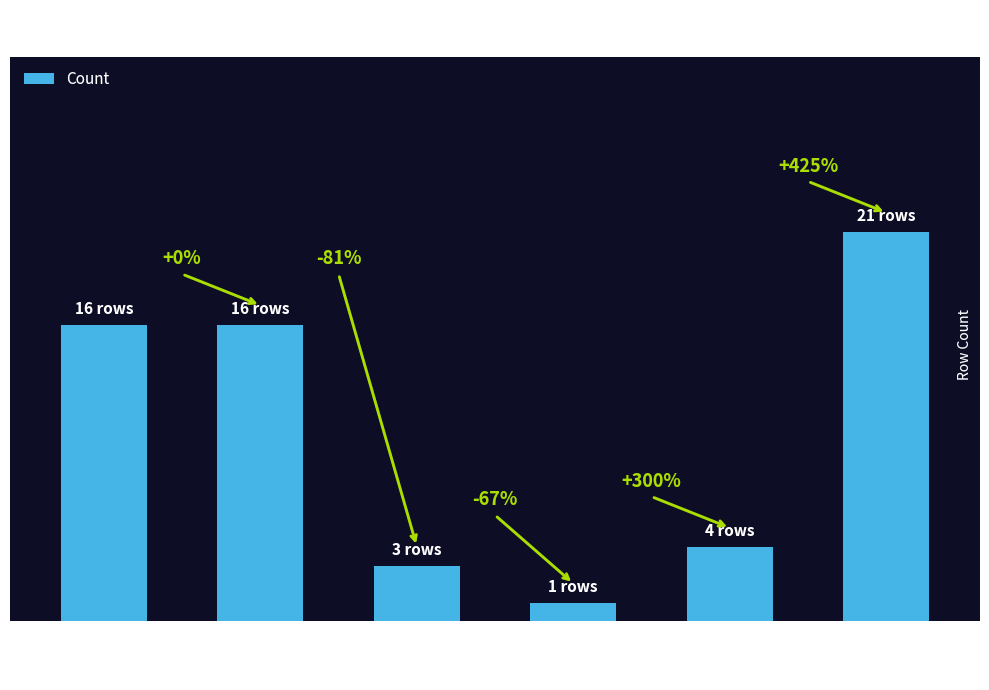

Does the chart contain any negative values?

No